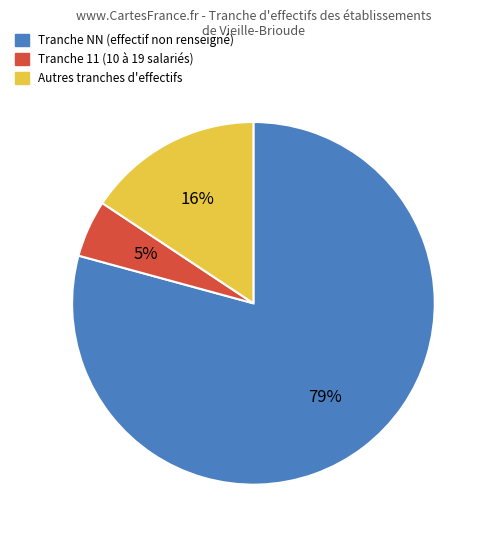

How many slices are in this pie chart?

3